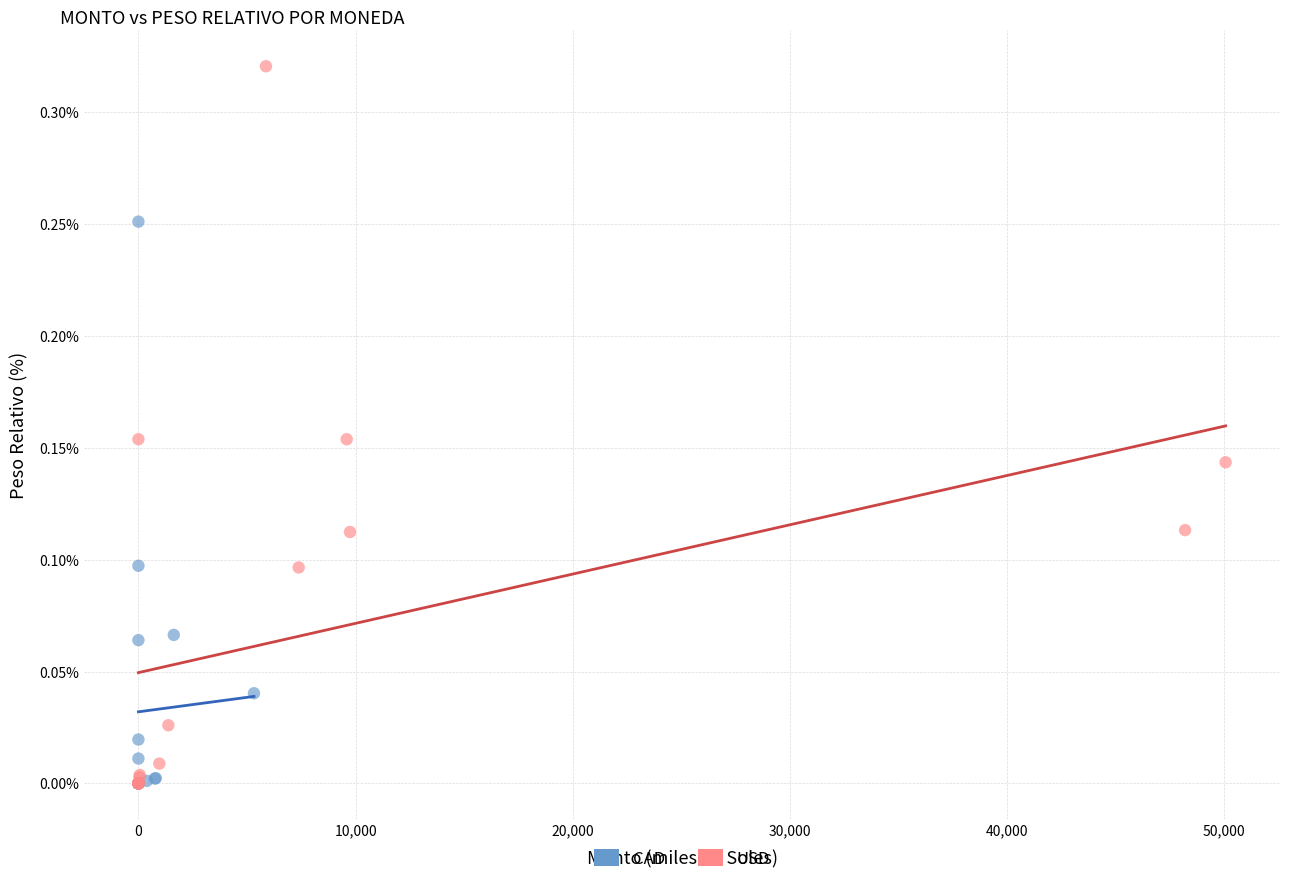

What are all the series names shown in the legend?

CAD, USD